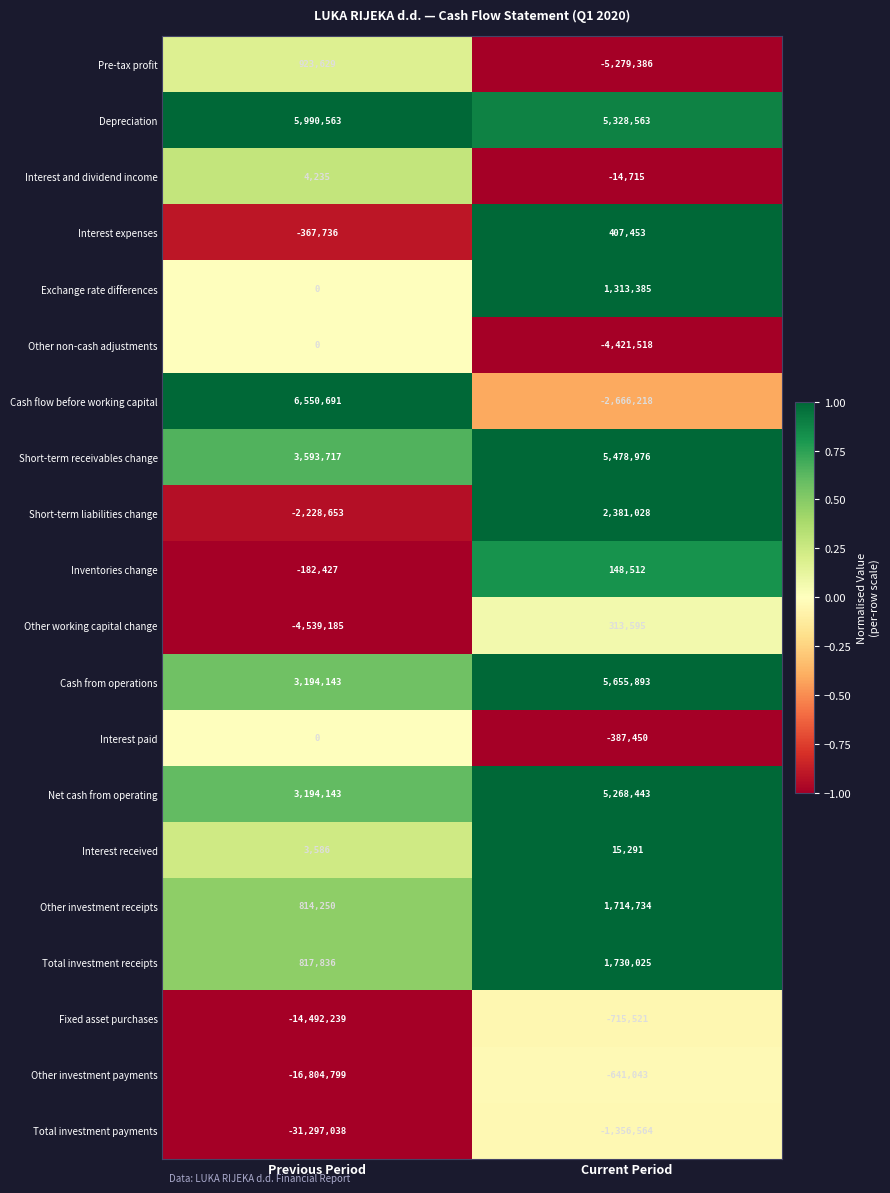

What is the sum of the Other non-cash adjustments values at Current Period and Previous Period?

-4421518